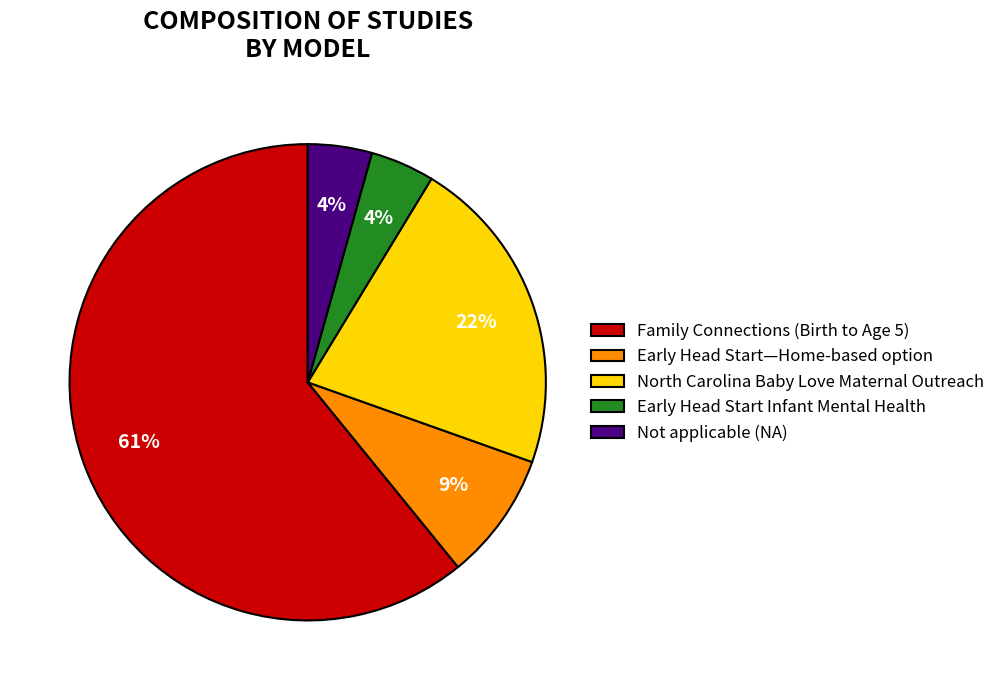

To the nearest percent, what portion does Early Head Start—Home-based option represent?

9%